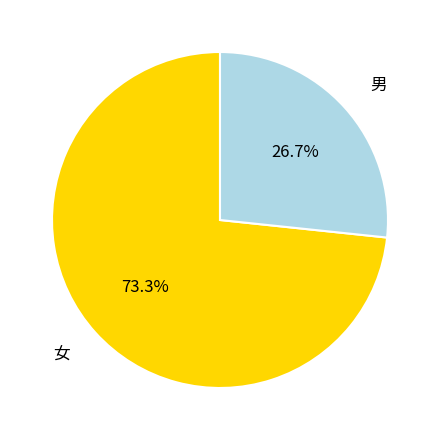

Does any single category account for the majority?

Yes